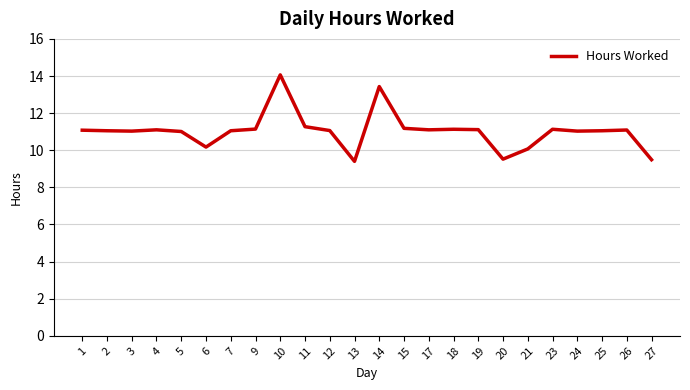

What is the maximum value shown in the chart?

14.1